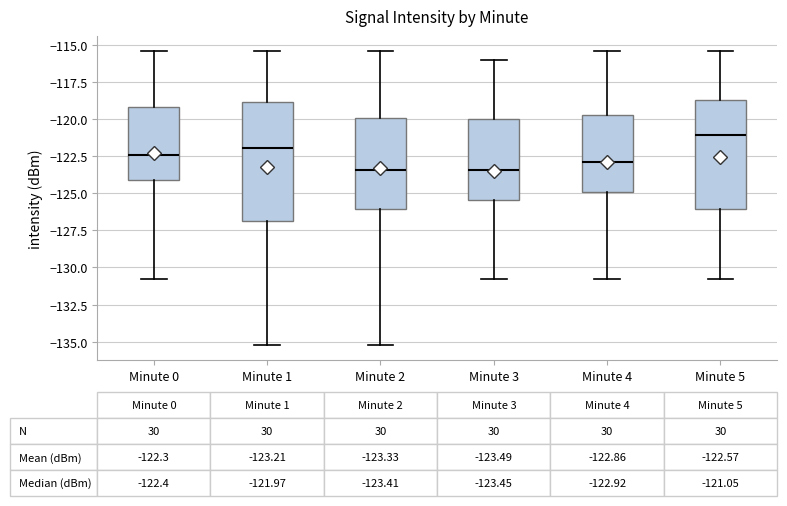

Which box's median line is the highest?

Minute 5